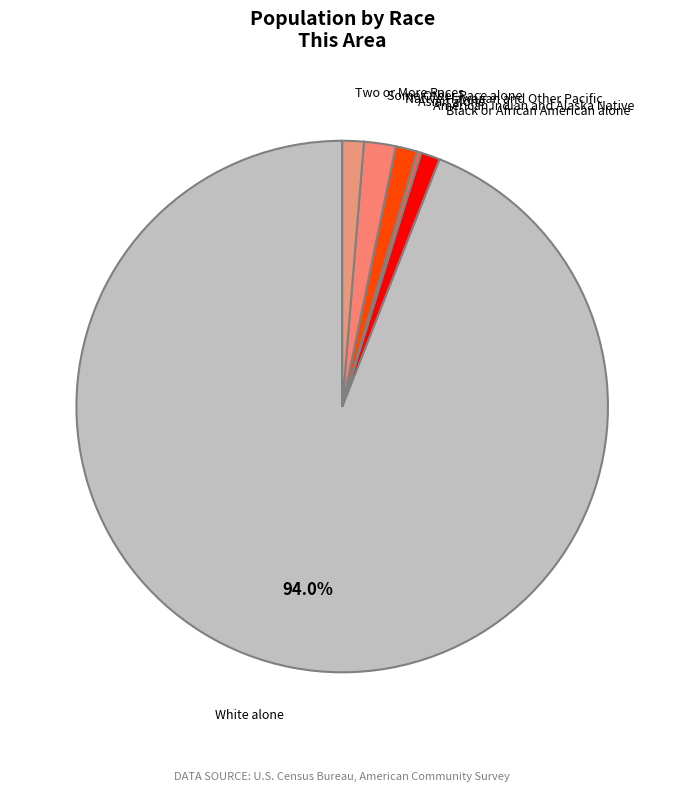

What is the largest slice in the pie chart?

White alone